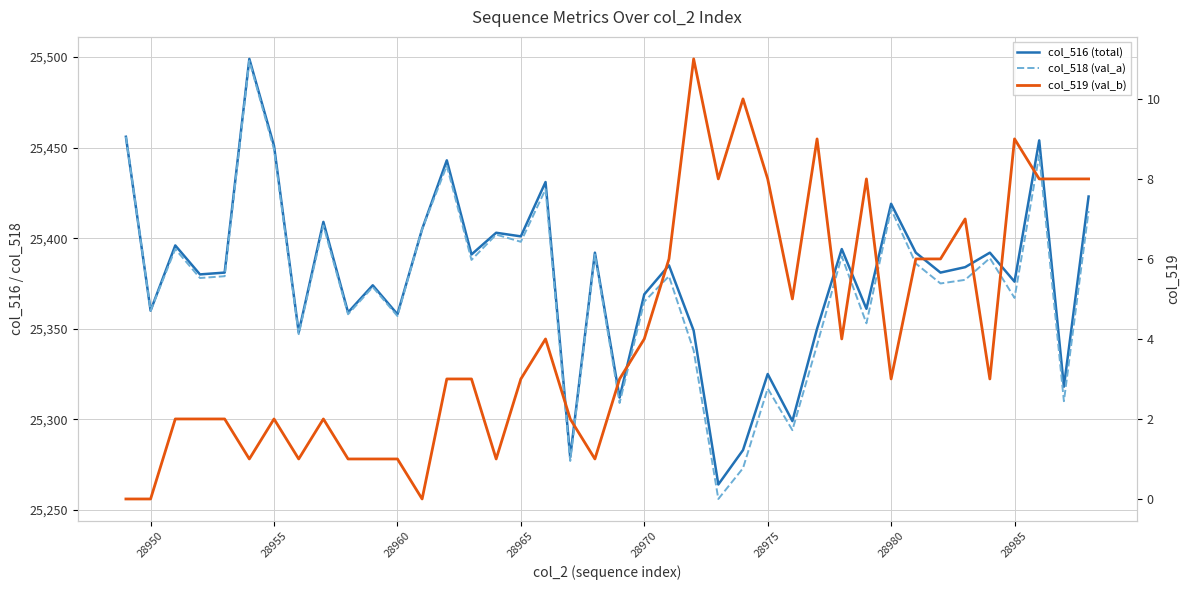

How many interior local valleys does the col_516 (total) series have?

15